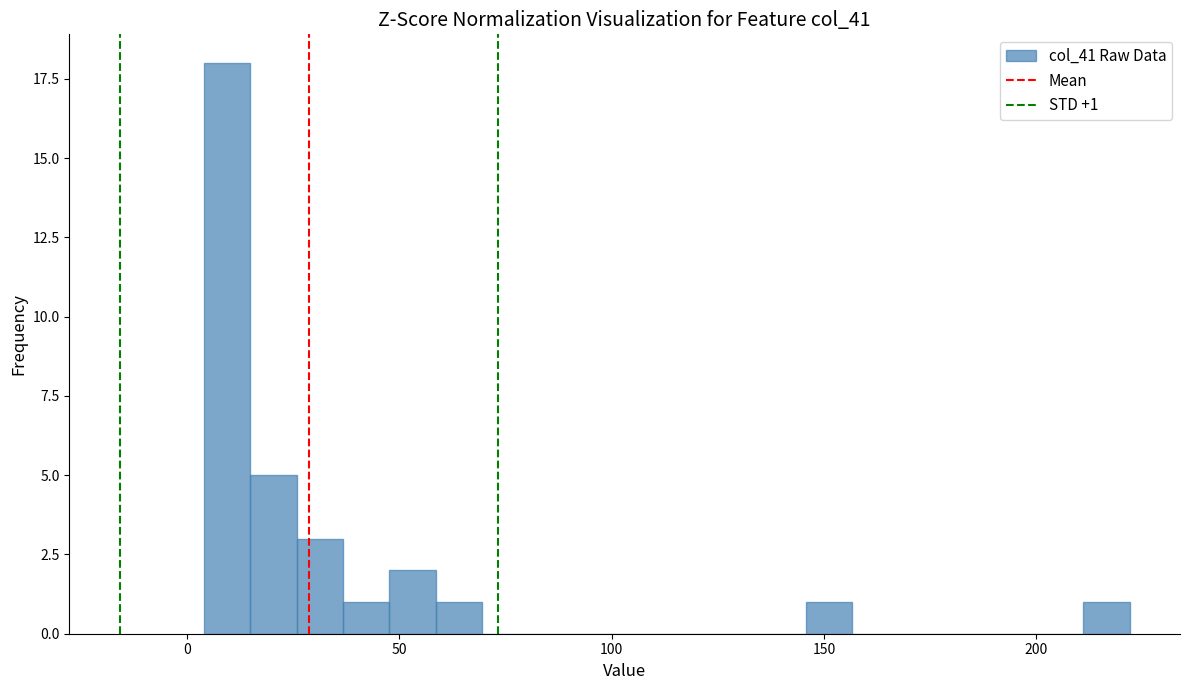

Read against the x-axis, roughly where is the centre of the tallest bar?

10